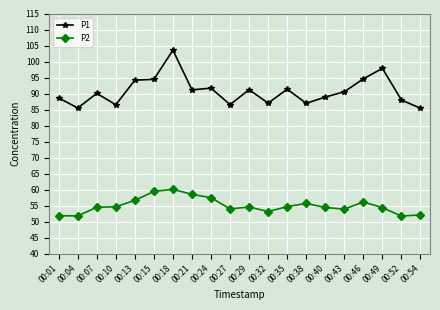

What is the difference between the highest and lowest values at 00:01?

36.8